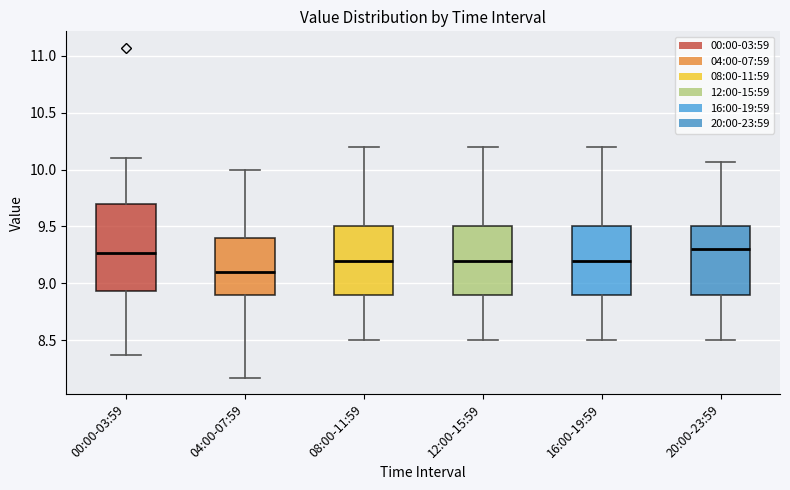

Reading left to right, read every box against the y-axis: the position of its median line, the range the box covers, and the ends of its whiskers. The values are not printed on the chart, so give them approximately, as read against the axis.

00:00-03:59: median 9.25, box 8.95 to 9.70, whiskers 8.35 to 10.10
04:00-07:59: median 9.10, box 8.90 to 9.40, whiskers 8.15 to 10.00
08:00-11:59: median 9.20, box 8.90 to 9.50, whiskers 8.50 to 10.20
12:00-15:59: median 9.20, box 8.90 to 9.50, whiskers 8.50 to 10.20
16:00-19:59: median 9.20, box 8.90 to 9.50, whiskers 8.50 to 10.20
20:00-23:59: median 9.30, box 8.90 to 9.50, whiskers 8.50 to 10.05